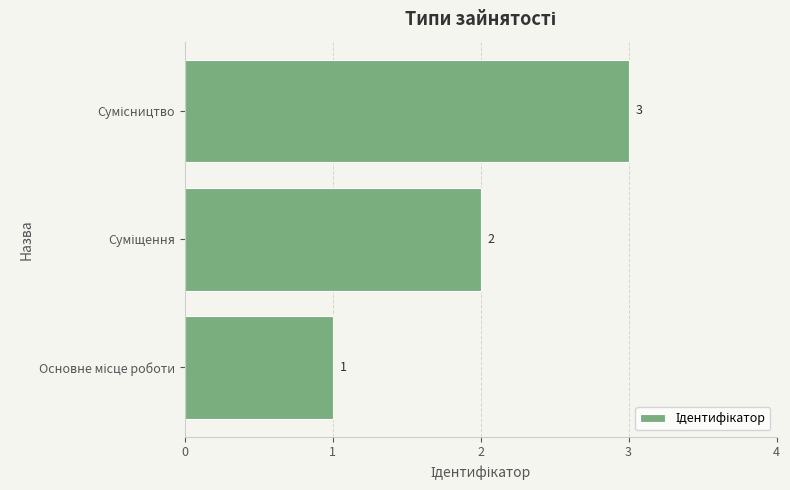

How many categories are shown in the chart?

3